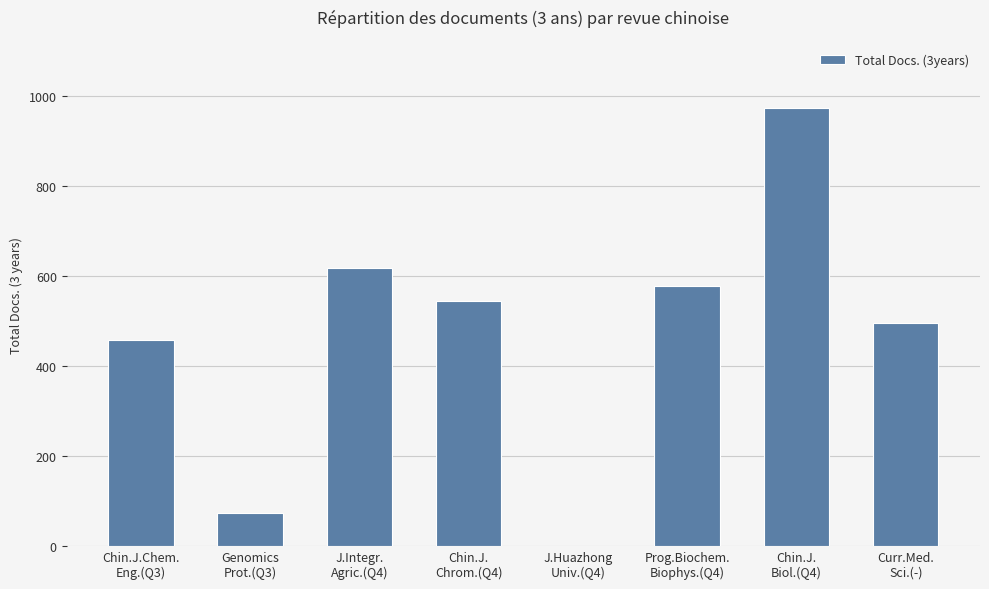

The chart shows a value of 919 at J.Integr.
Agric.(Q4). True or false?

False